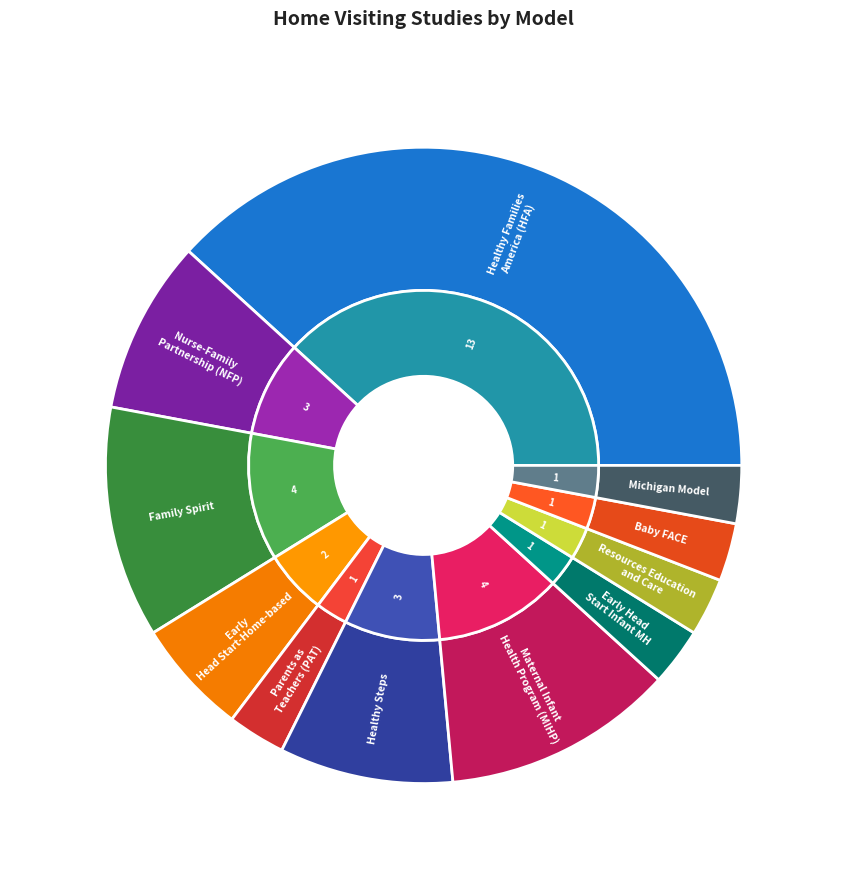

Is it true that Maternal Infant Health Program (MIHP) is 12% of the pie?

True